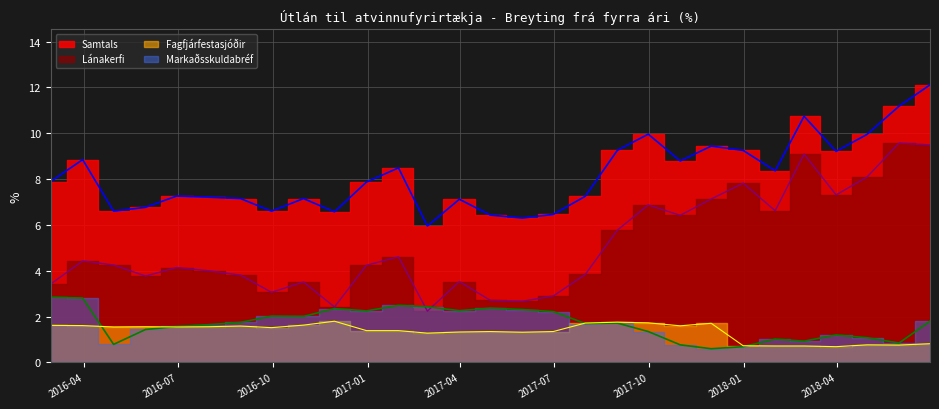

Rank the categories by Fagfjárfestasjóðir value from lowest to highest.

2018-03-31, 2018-01-31, 2018-02-28, 2017-12-31, 2018-05-31, 2018-04-30, 2018-06-30, 2017-02-28, 2017-05-31, 2017-03-31, 2017-04-30, 2017-06-30, 2016-12-31, 2017-01-31, 2016-09-30, 2016-04-30, 2016-06-30, 2016-05-31, 2016-07-31, 2016-08-31, 2017-10-31, 2016-03-31, 2016-02-29, 2016-10-31, 2017-11-30, 2017-07-31, 2017-09-30, 2017-08-31, 2016-11-30